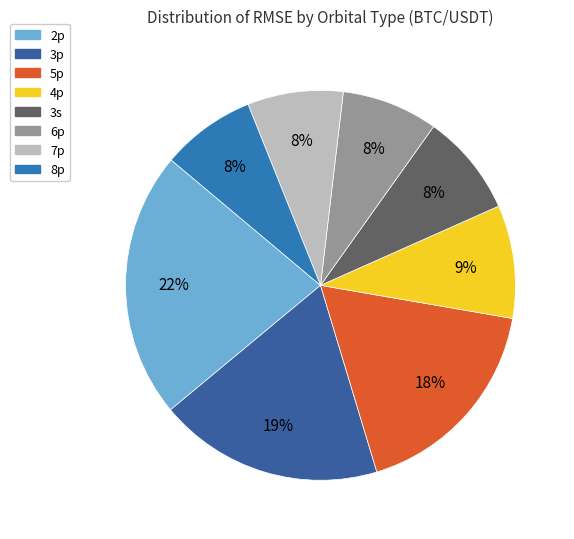

Count the number of slices in the pie.

8